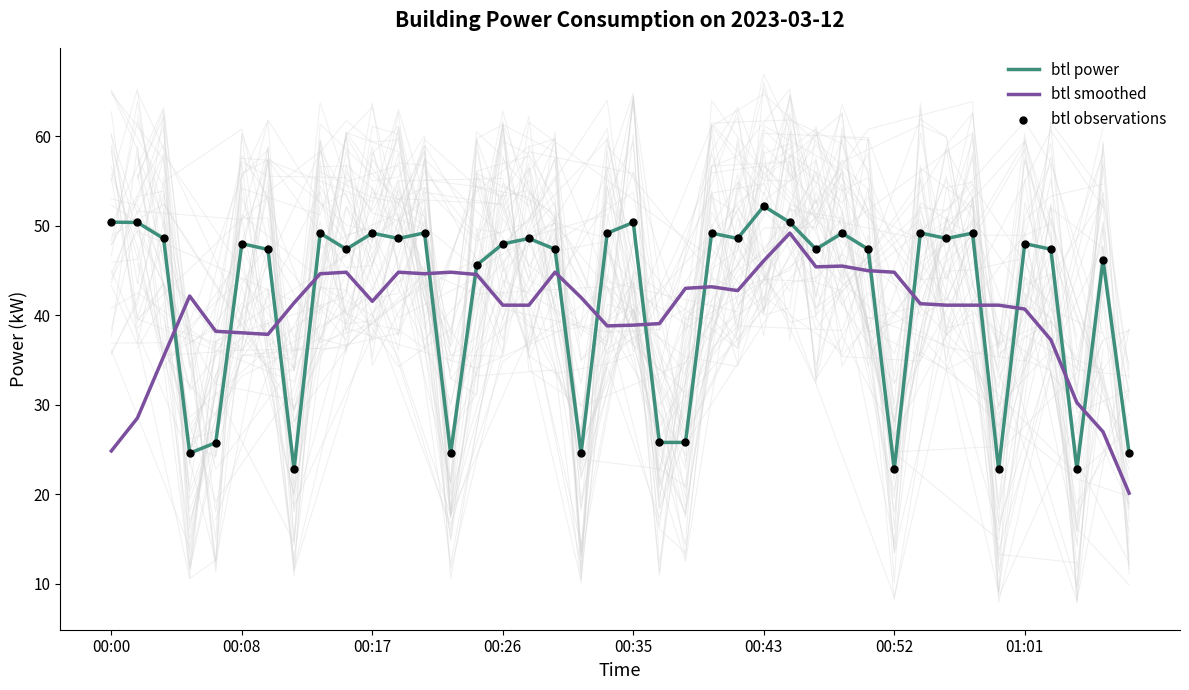

Which series has the largest total across all categories?

btl power